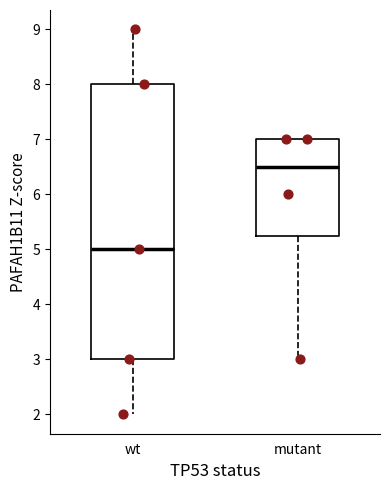

Which box has the highest median line?

mutant